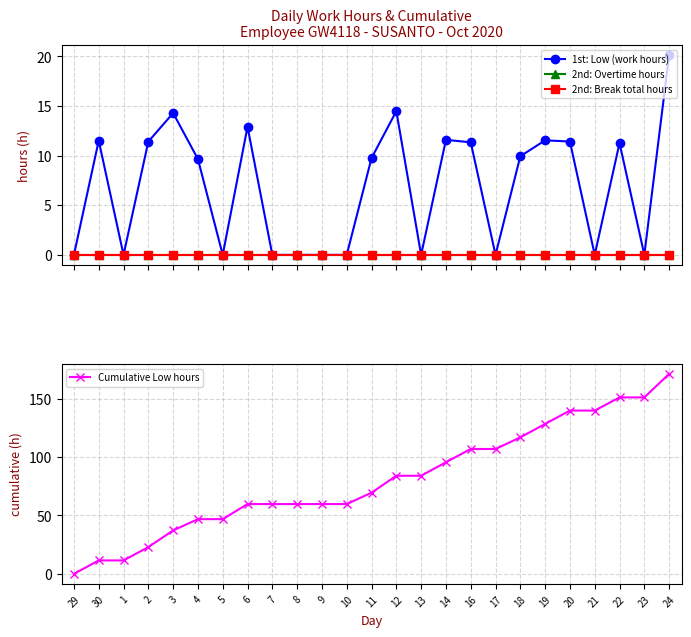

What is the value of the Cumulative Low hours point at the 6th from the left?

46.9